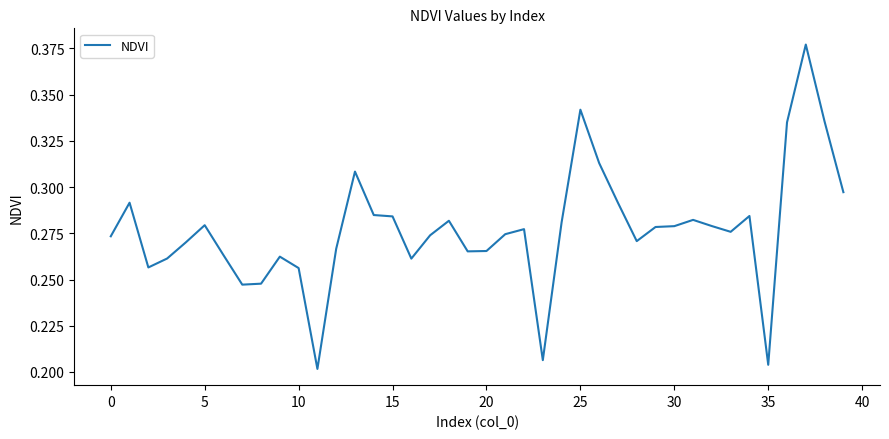

Reading left to right, list all the values displayed in this chart.

0.3	0.3	0.3	0.3	0.3	0.3	0.3	0.2	0.2	0.3	0.3	0.2	0.3	0.3	0.3	0.3	0.3	0.3	0.3	0.3	0.3	0.3	0.3	0.2	0.3	0.3	0.3	0.3	0.3	0.3	0.3	0.3	0.3	0.3	0.3	0.2	0.3	0.4	0.3	0.3